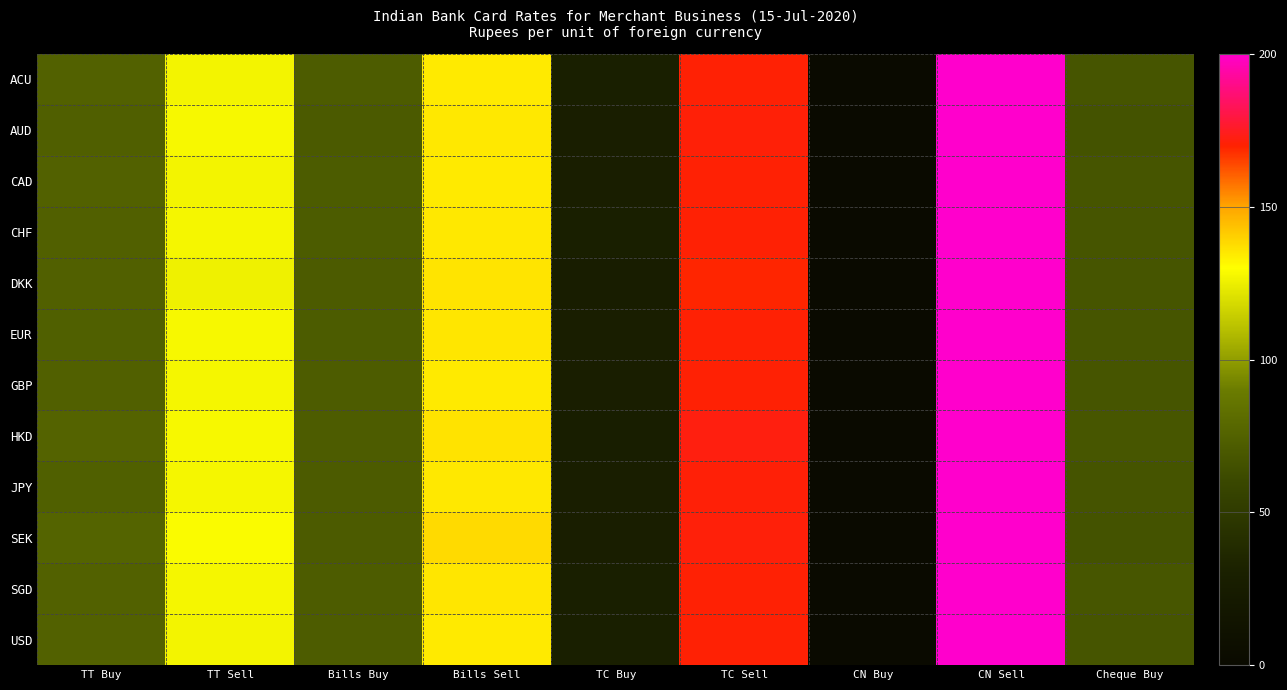

Which series has the largest total across all categories?

SEK